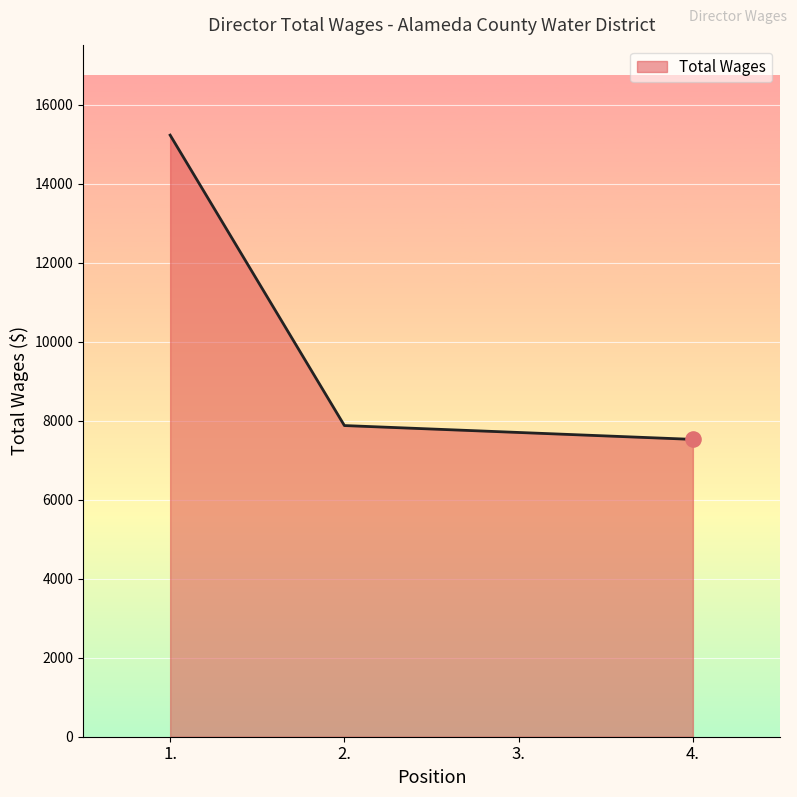

What is the ratio of the value at 3. to the value at 4.?

1.0